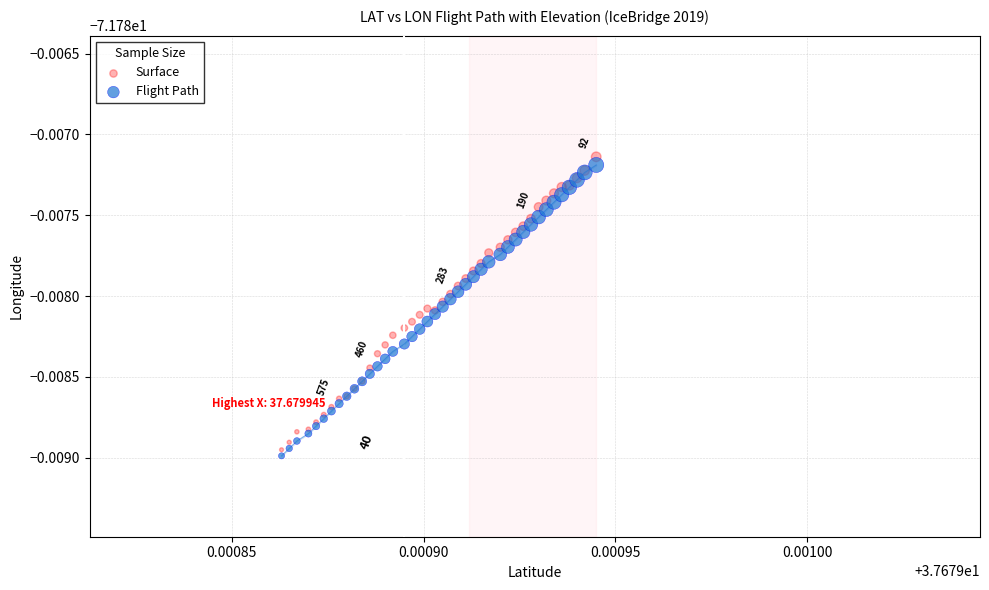

Which series has the widest spread of Y values?

Surface